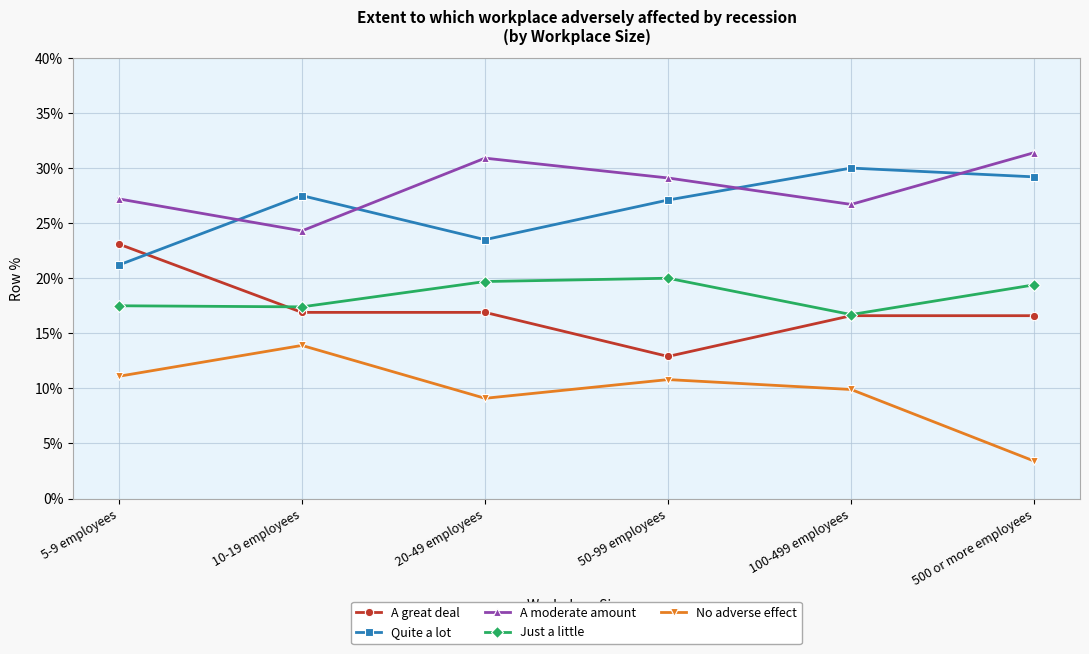

The A great deal series shows 16.6 at 100-499 employees. True or false?

True